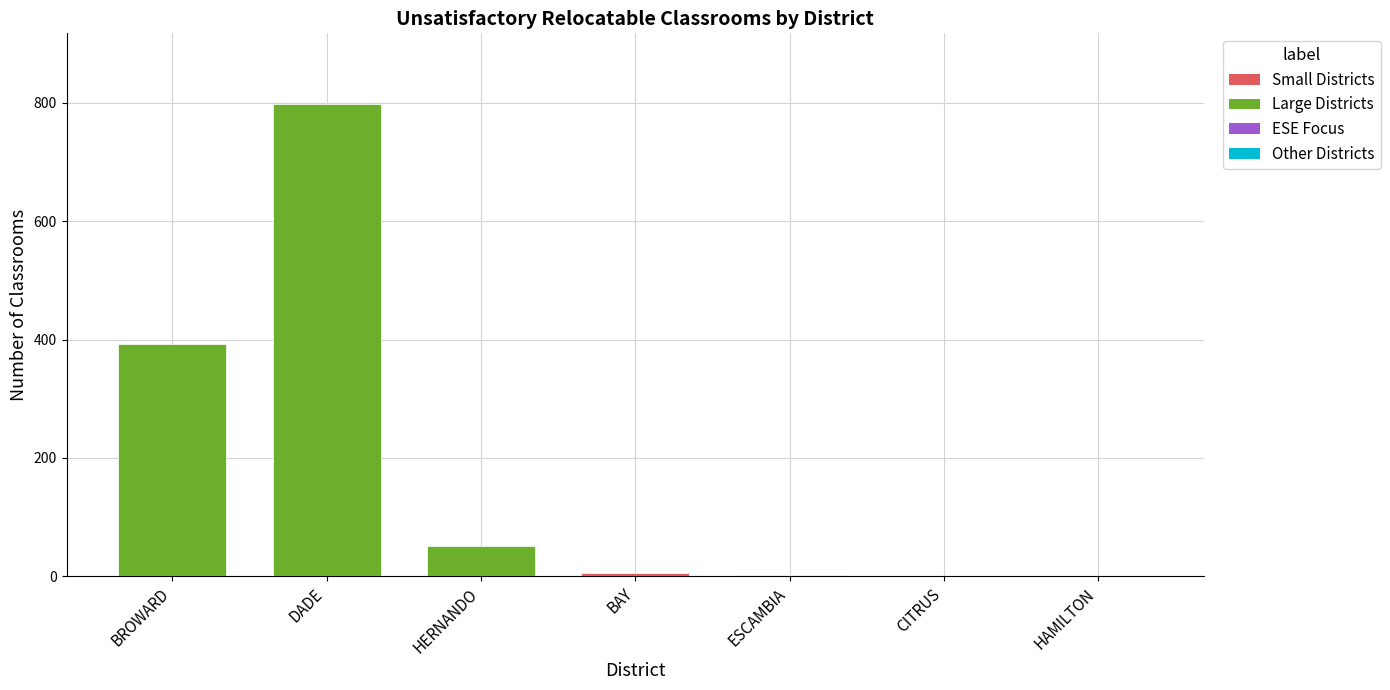

What is the sum of all Total ClsRms values?

1252